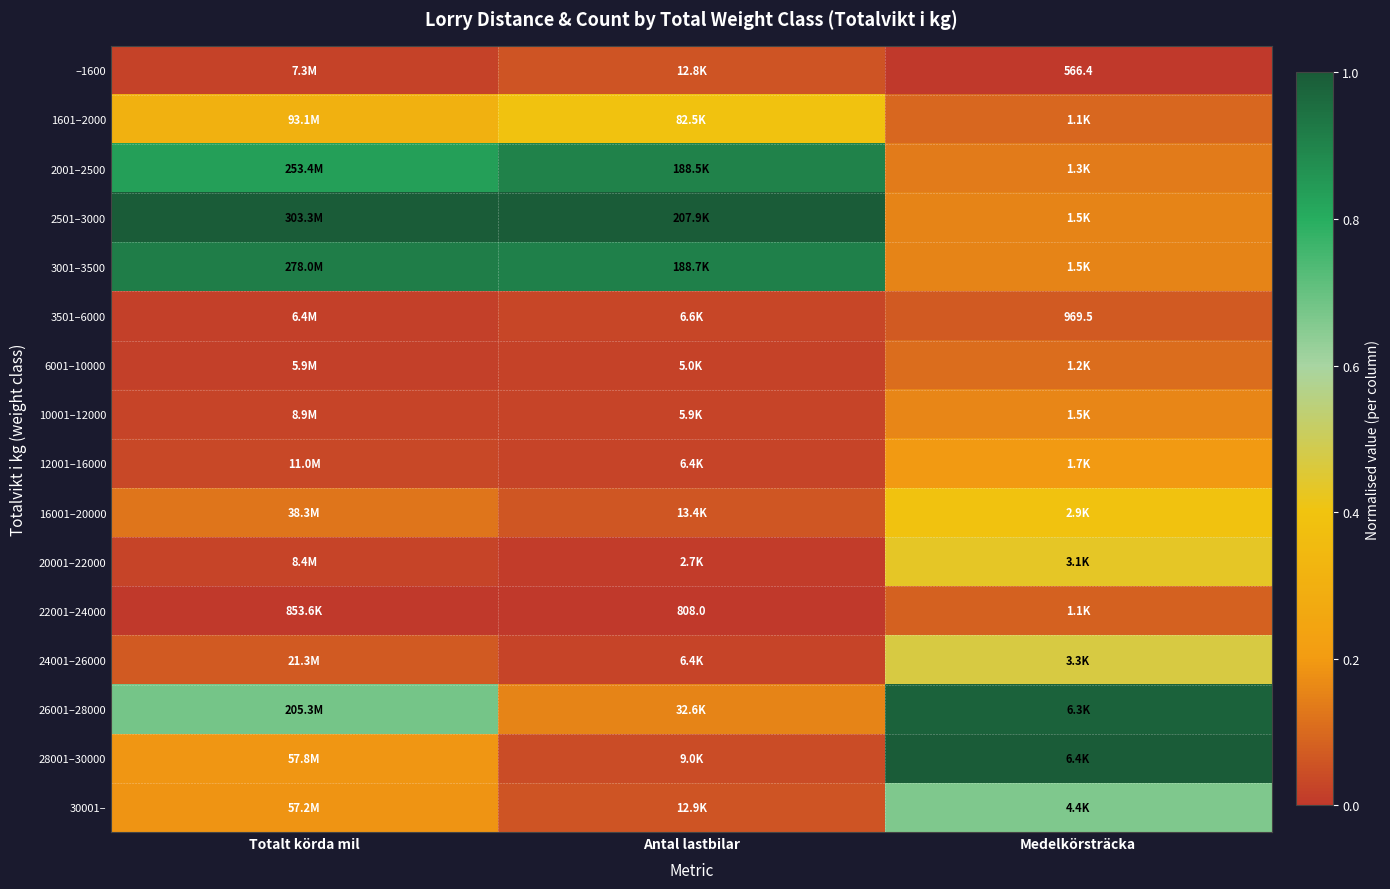

Which series has the largest total across all categories?

2501–3000